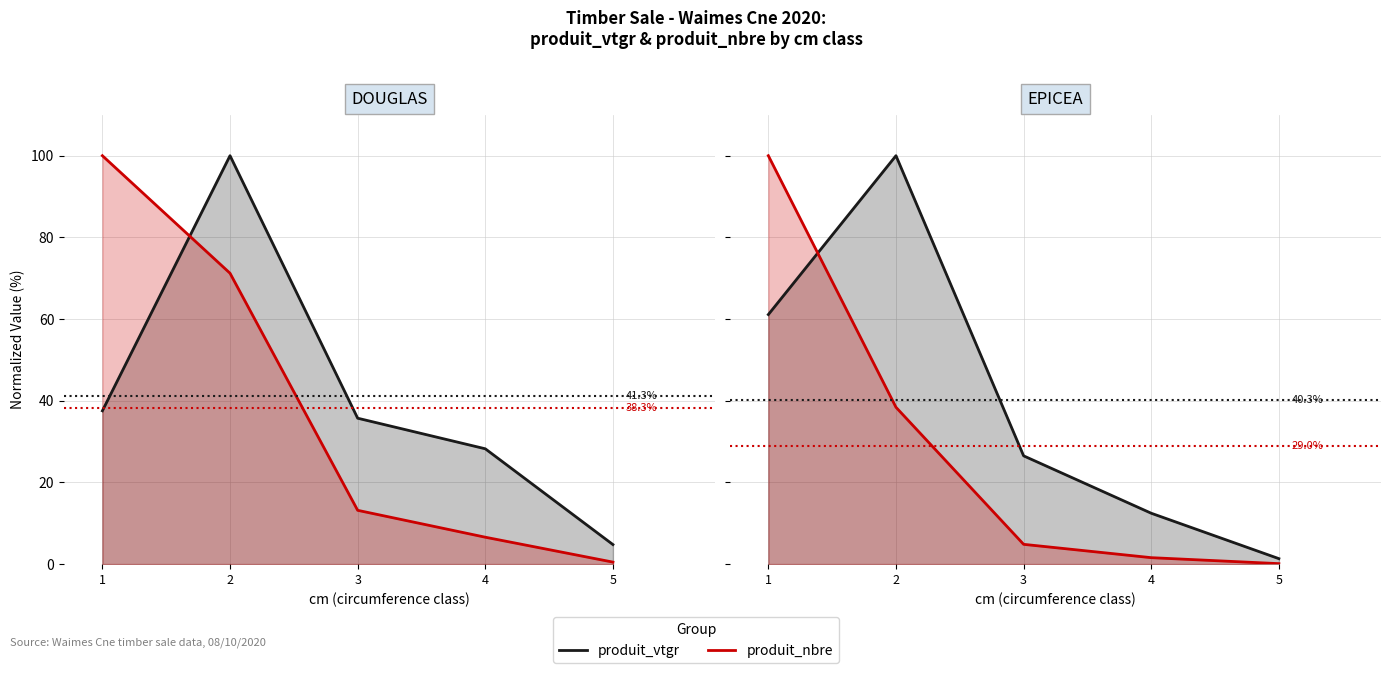

The produit_nbre series shows 44.6 at 1. True or false?

False